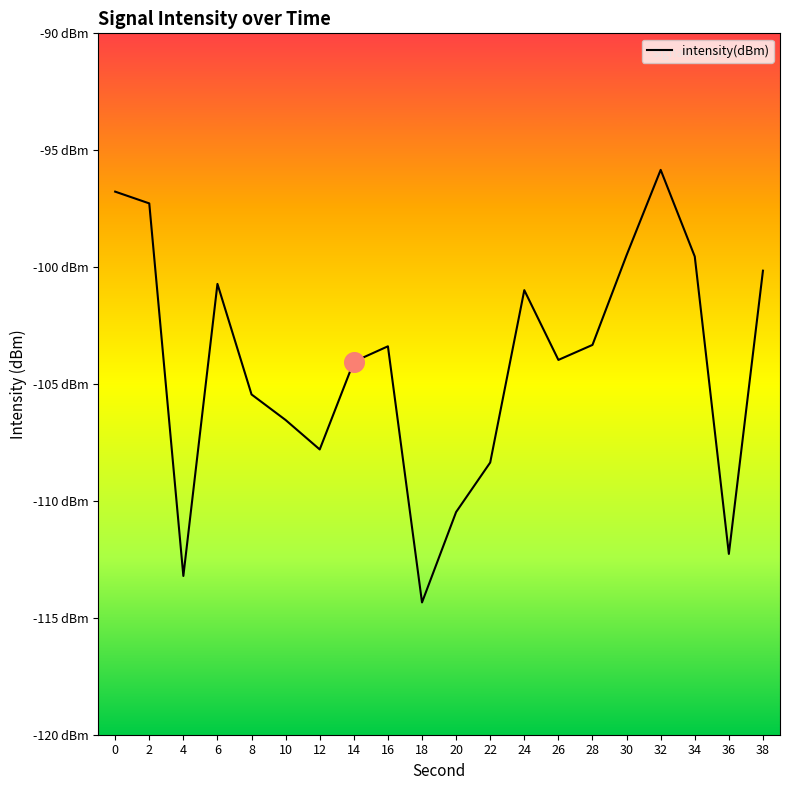

What is the change in value from 6 to 38?

+0.6